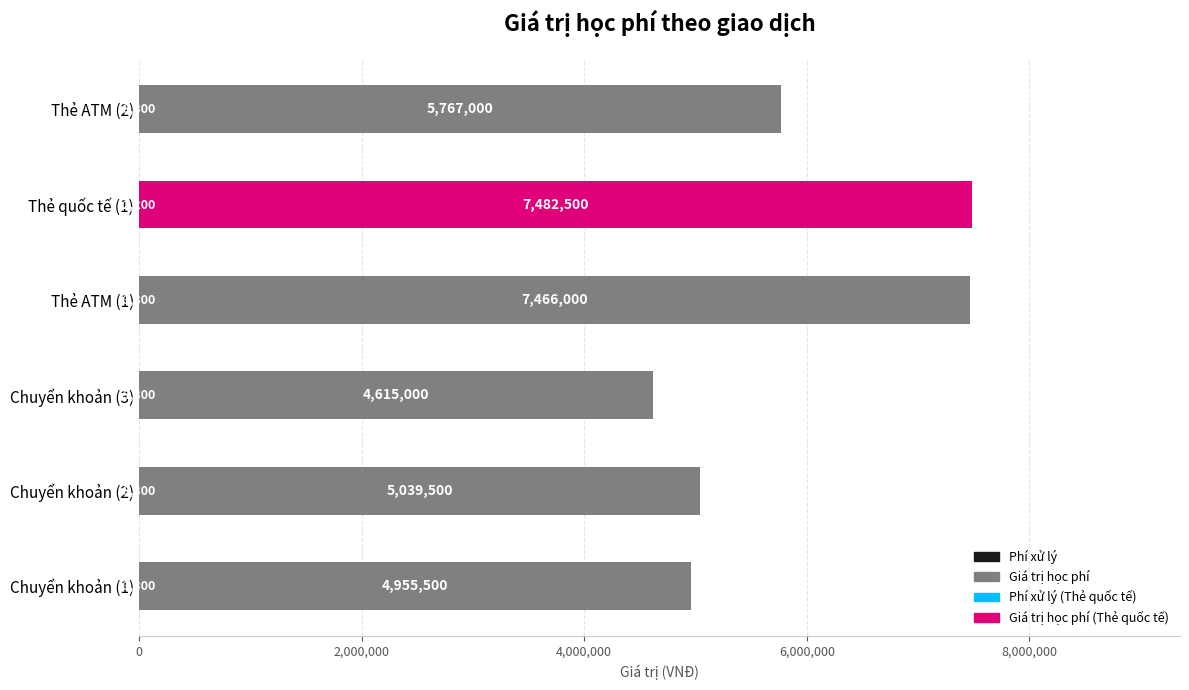

Are the bars horizontal?

Yes